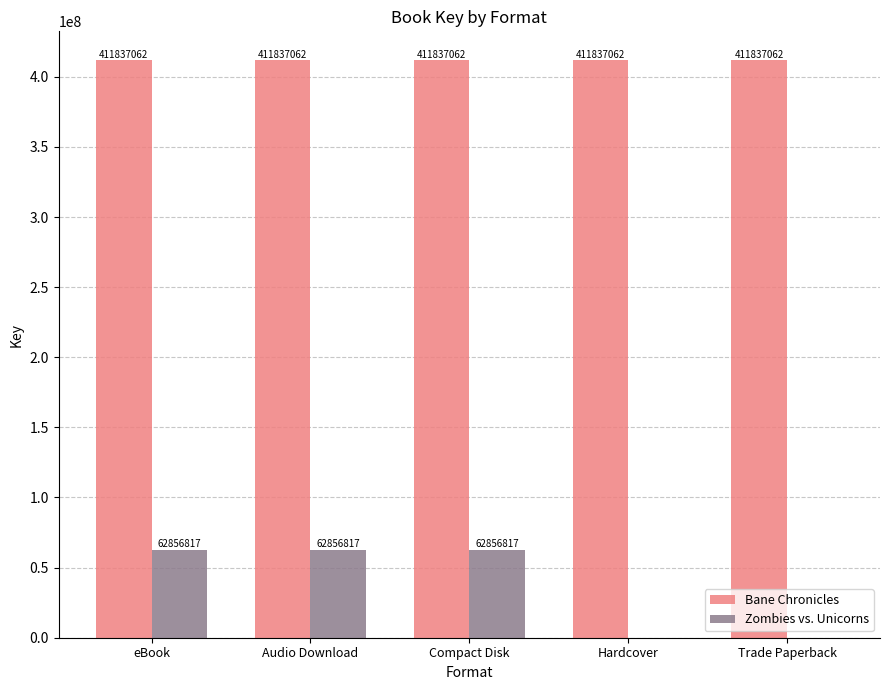

The Zombies vs. Unicorns series shows 22800445 at Trade Paperback. True or false?

False